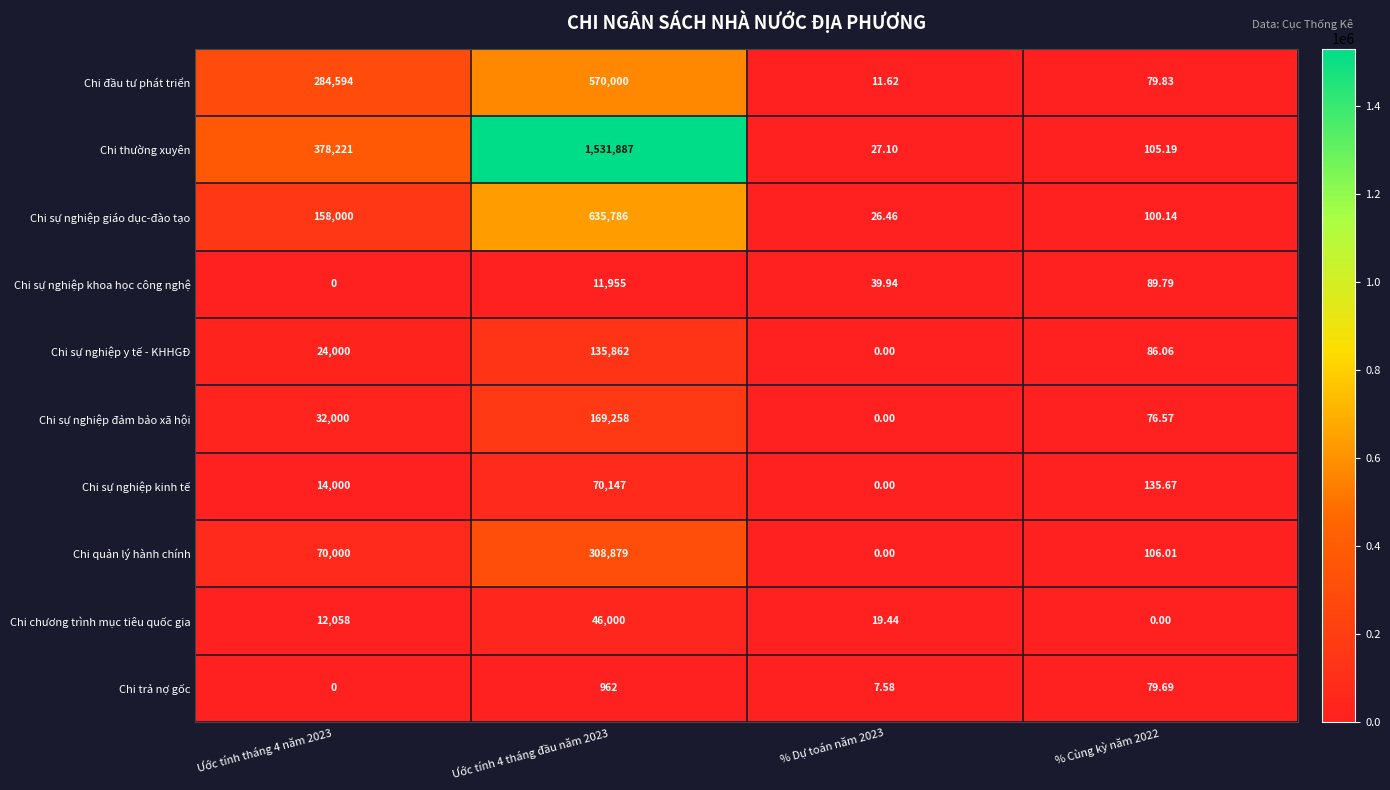

At Ước tính 4 tháng đầu năm 2023, list the series in order from smallest to largest.

Chi trả nợ gốc, Chi sự nghiệp khoa học công nghệ, Chi chương trình mục tiêu quốc gia, Chi sự nghiệp kinh tế, Chi sự nghiệp y tế - KHHGĐ, Chi sự nghiệp đảm bảo xã hội, Chi quản lý hành chính, Chi đầu tư phát triển, Chi sự nghiệp giáo dục-đào tạo, Chi thường xuyên